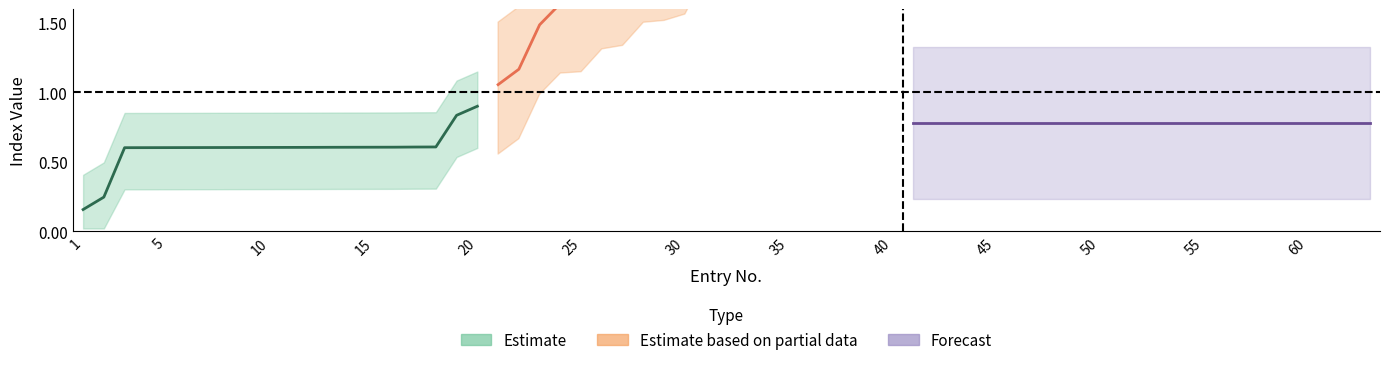

The index_values_mid series shows 4.2 at 13. True or false?

False